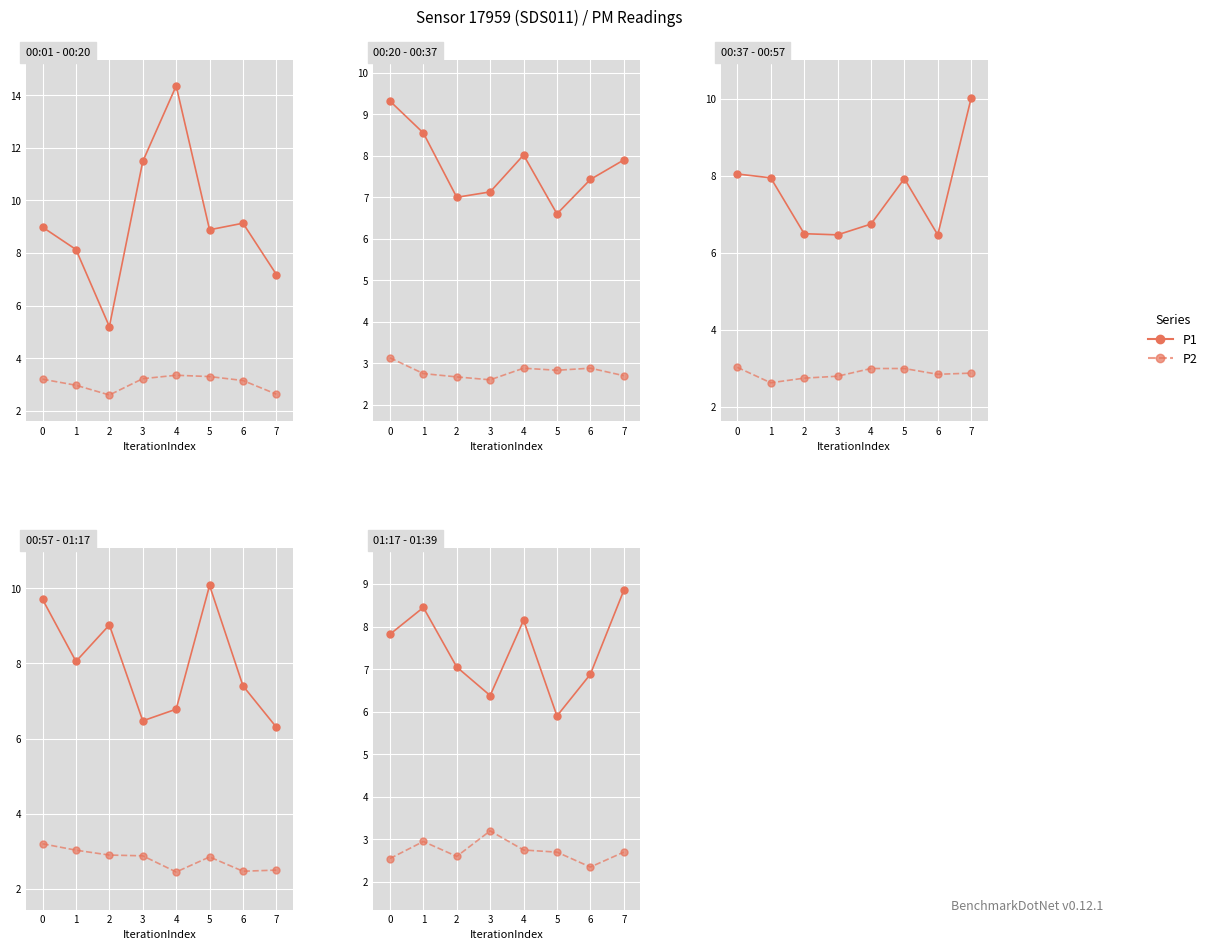

The P2 series shows 1.5 at 7. True or false?

False